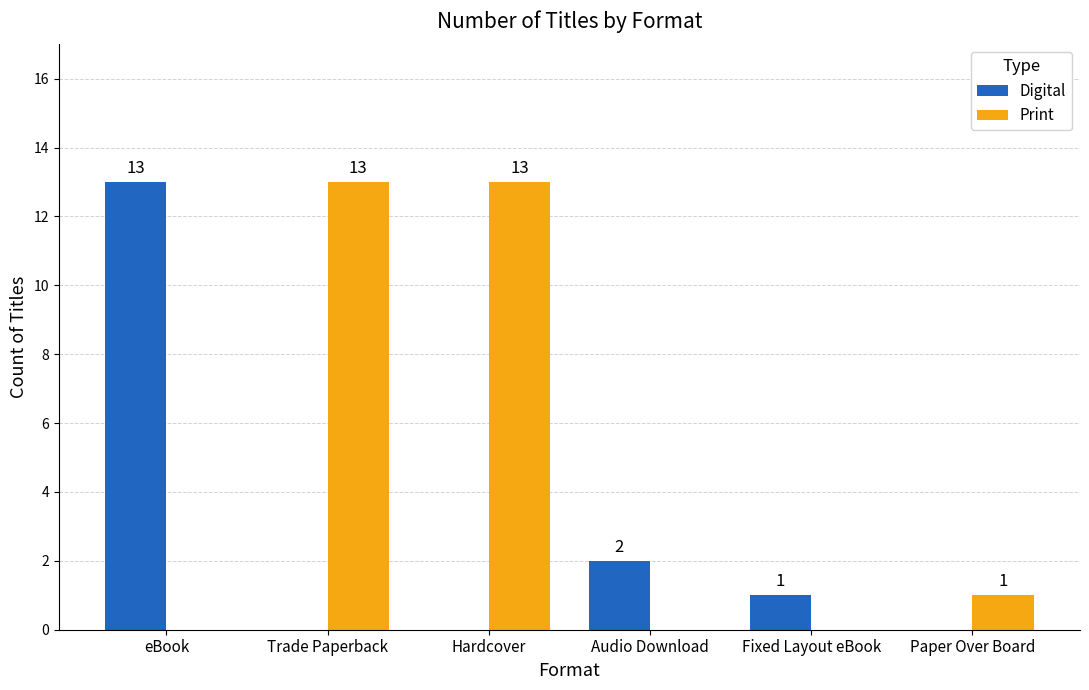

Is the value of Print at Fixed Layout eBook greater than the value of Digital at Fixed Layout eBook?

No